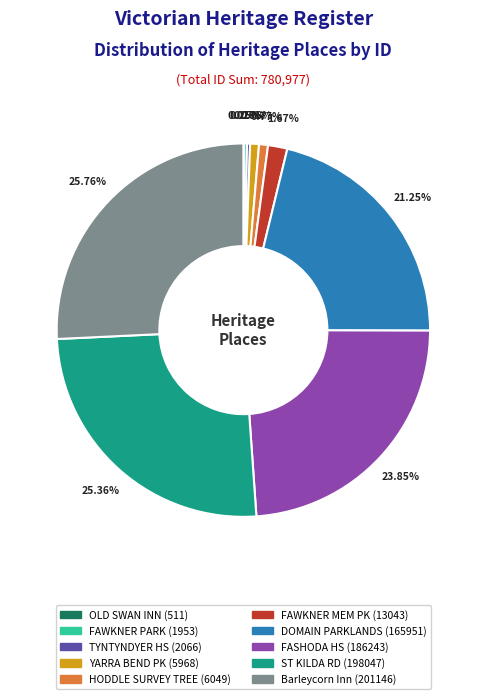

Is there any slice that represents more than half of the pie?

No